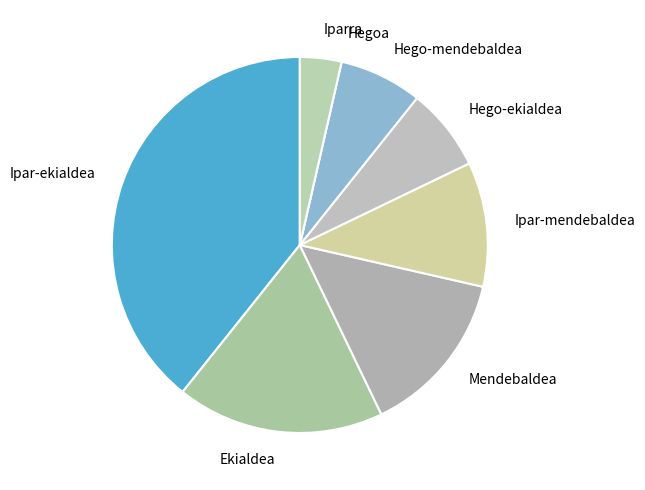

Is it true that Mendebaldea is 24% of the pie?

False